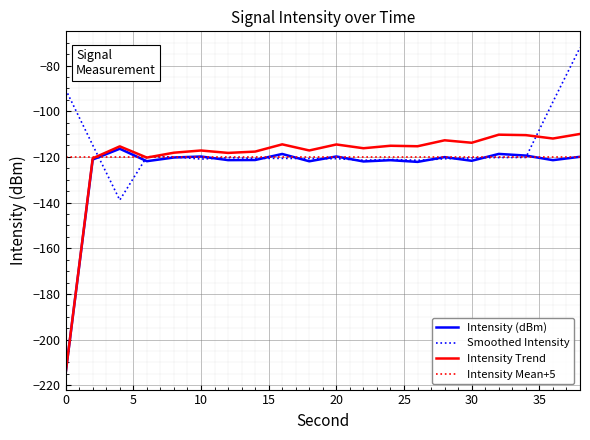

What is the smallest value displayed?

-214.7